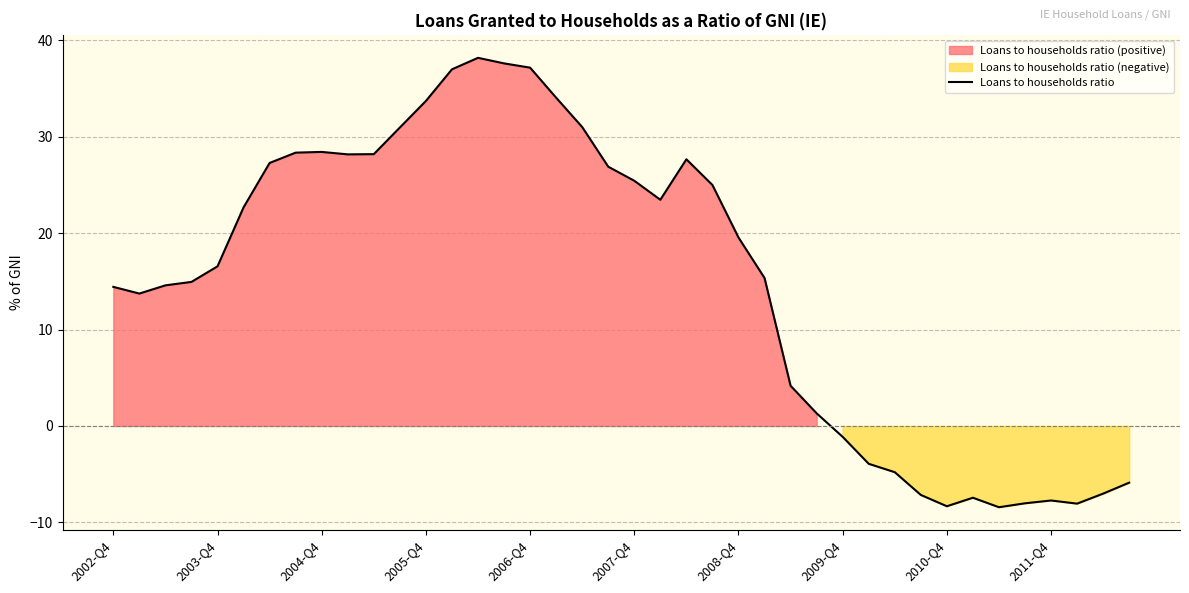

What is the lowest value of the Loans to households ratio series?

-8.4